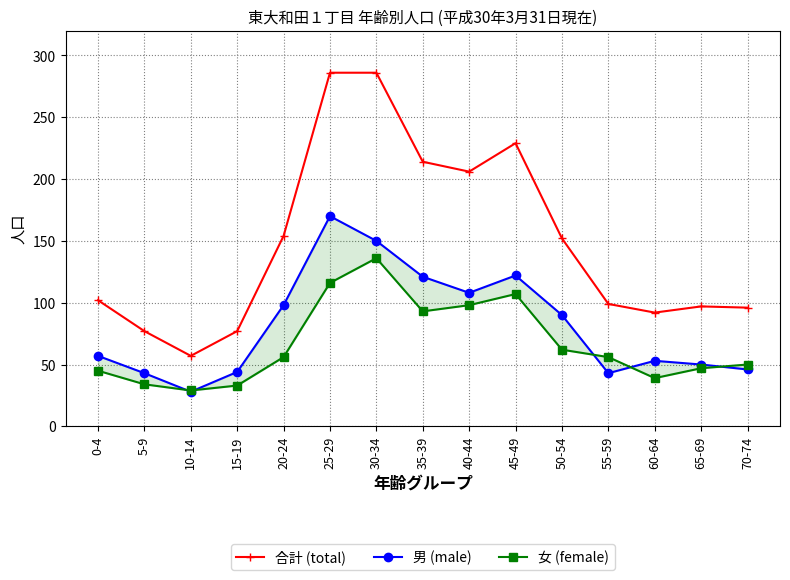

At how many categories does at least one series exceed 39?

15